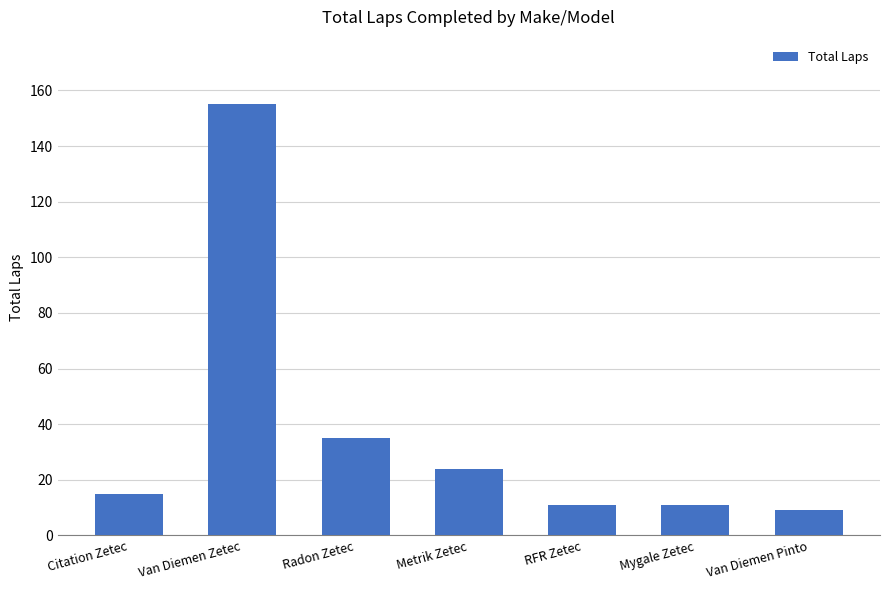

What is the value of the 3rd bar from the left?

35